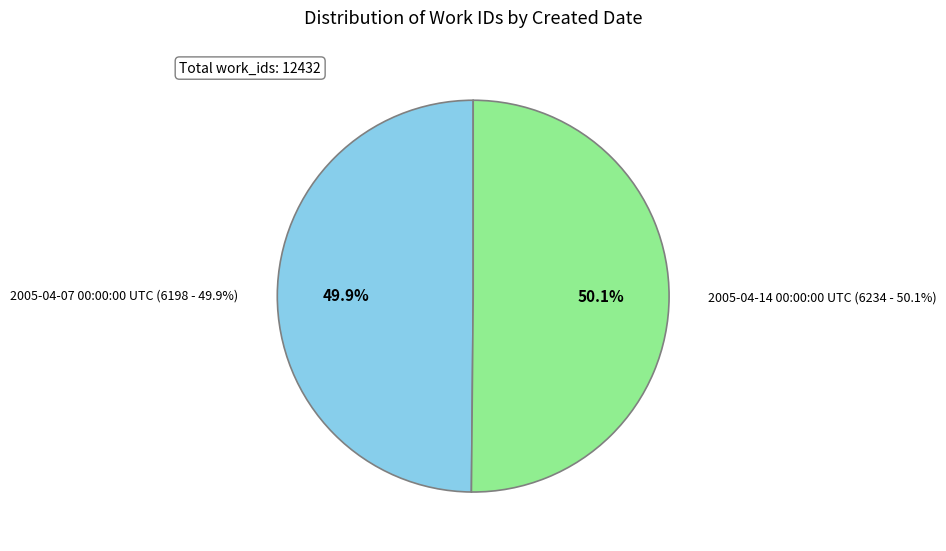

Which category has the biggest portion of the pie?

2005-04-14 00:00:00 UTC